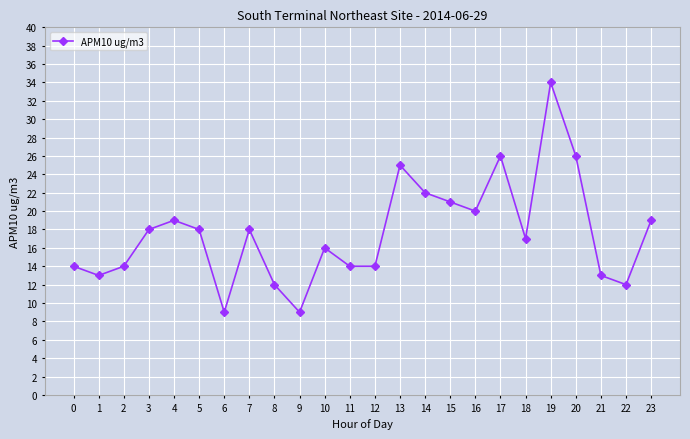

At which category does the data reach its first local valley?

1